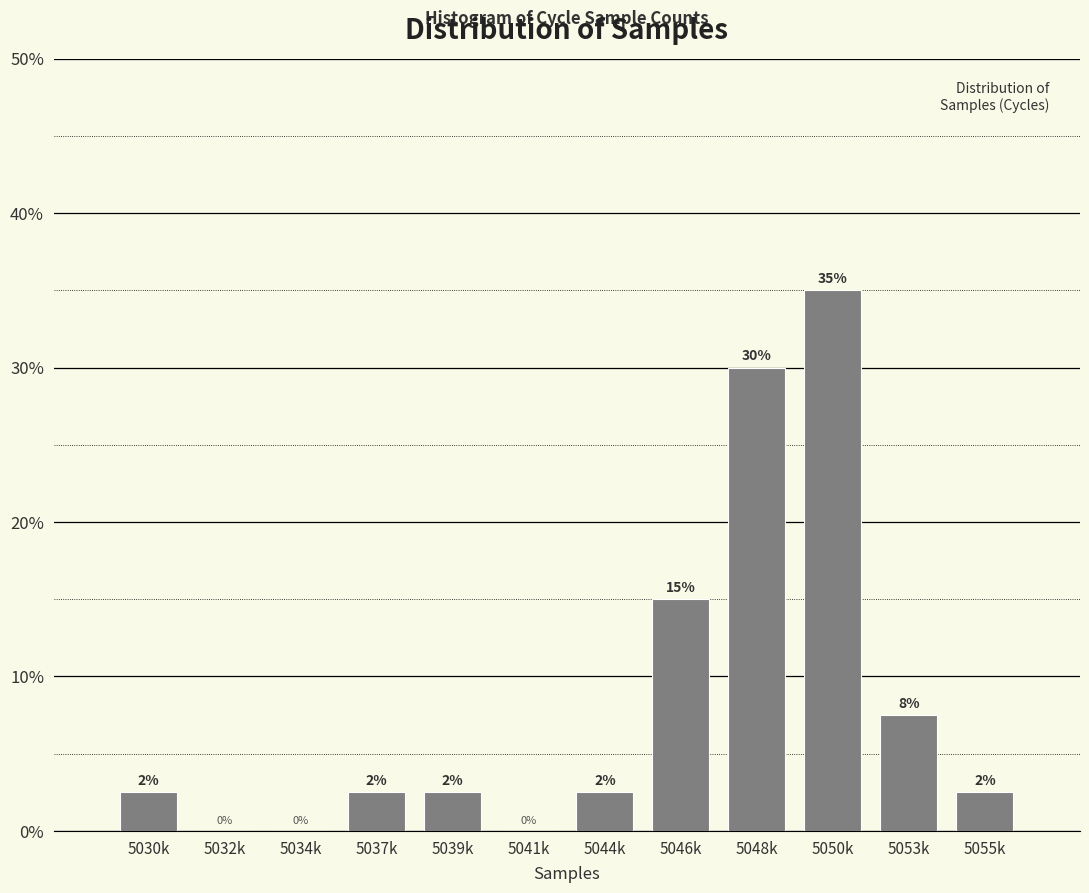

Which has a higher value, 5048k or 5039k?

5048k